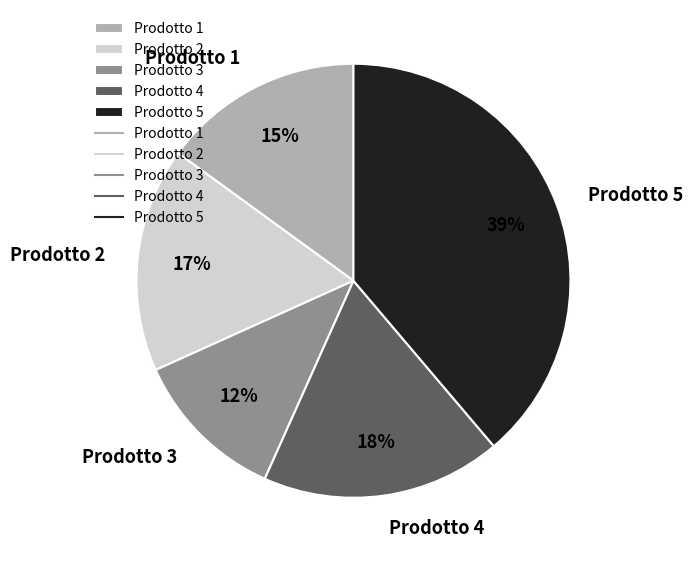

To the nearest percent, what portion does Prodotto 3 represent?

12%